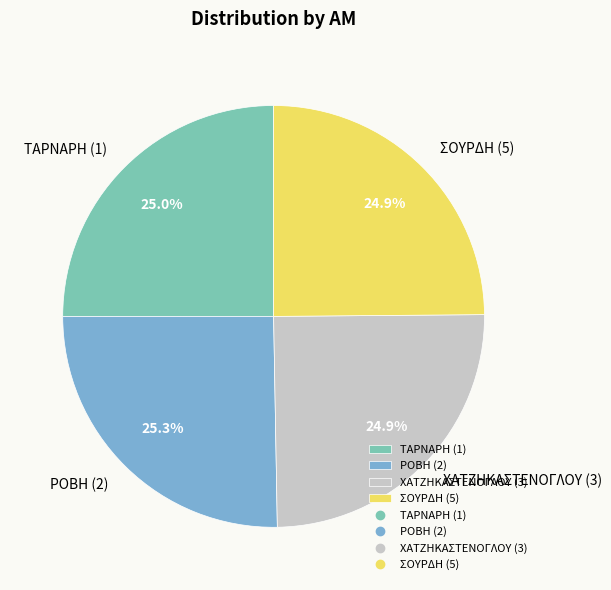

How much of the chart is everything except ΣΟΥΡΔΗ (5)?

75.1%